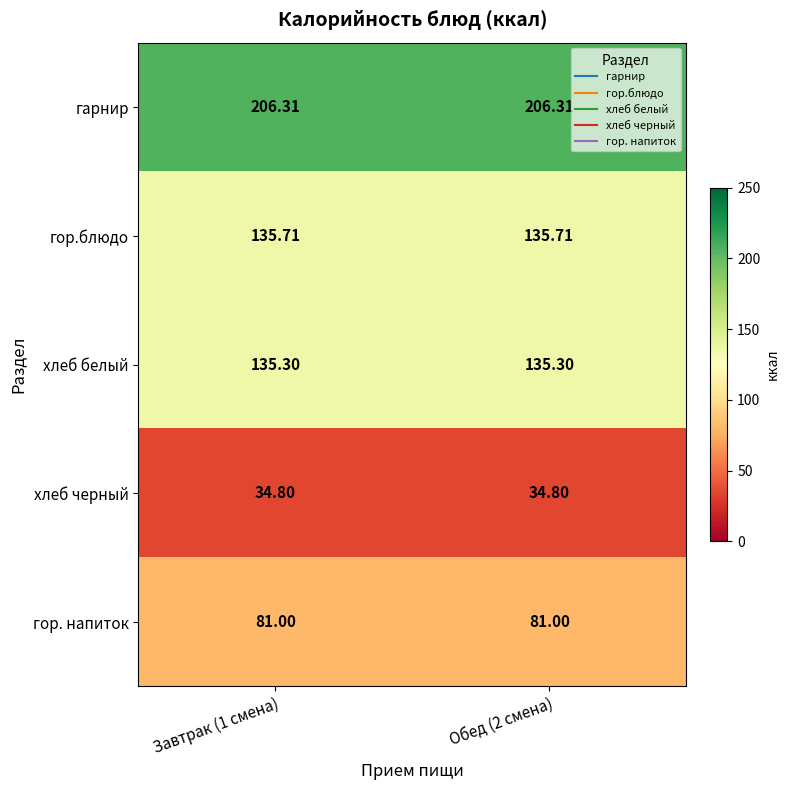

Rank the series at Обед (2 смена) from lowest to highest value.

хлеб черный, гор. напиток, хлеб белый, гор.блюдо, гарнир